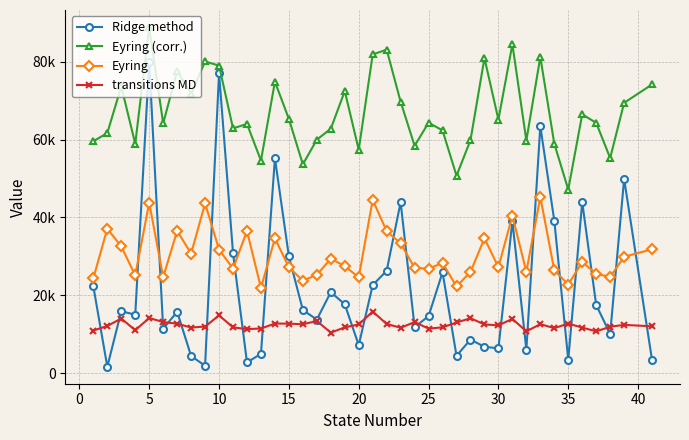

Does the chart have visible grid lines?

Yes